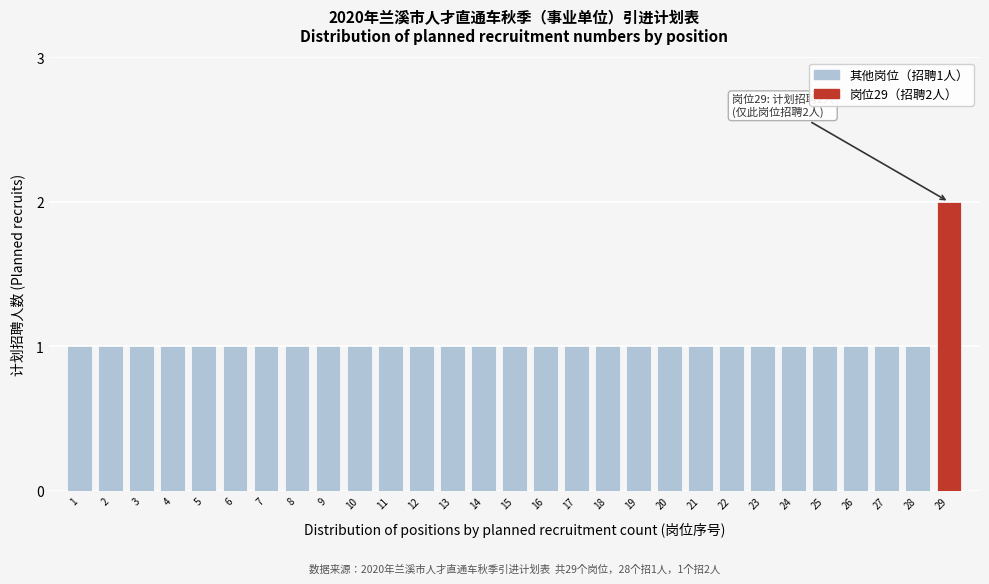

Reading left to right, list all the values displayed in this chart.

1=1	2=1	3=1	4=1	5=1	6=1	7=1	8=1	9=1	10=1	11=1	12=1	13=1	14=1	15=1	16=1	17=1	18=1	19=1	20=1	21=1	22=1	23=1	24=1	25=1	26=1	27=1	28=1	29=2